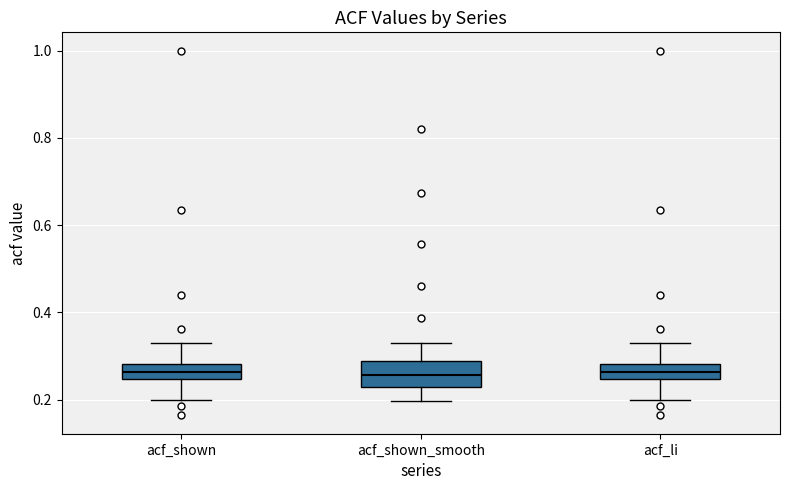

Which box is the tallest, from its lower edge to its upper edge?

acf_shown_smooth